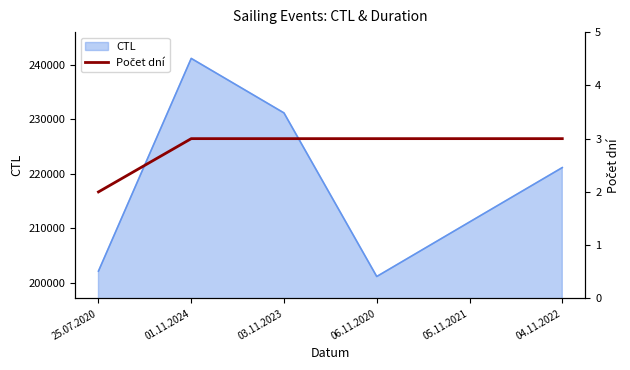

What position from the left is 01.11.2024?

2